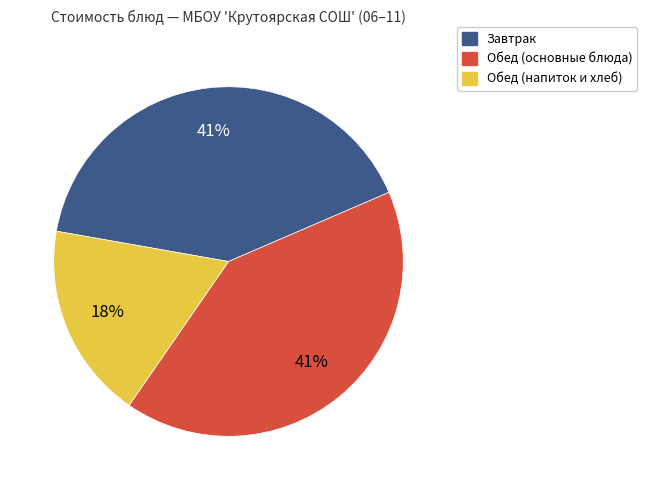

Is there a majority slice in this chart?

No